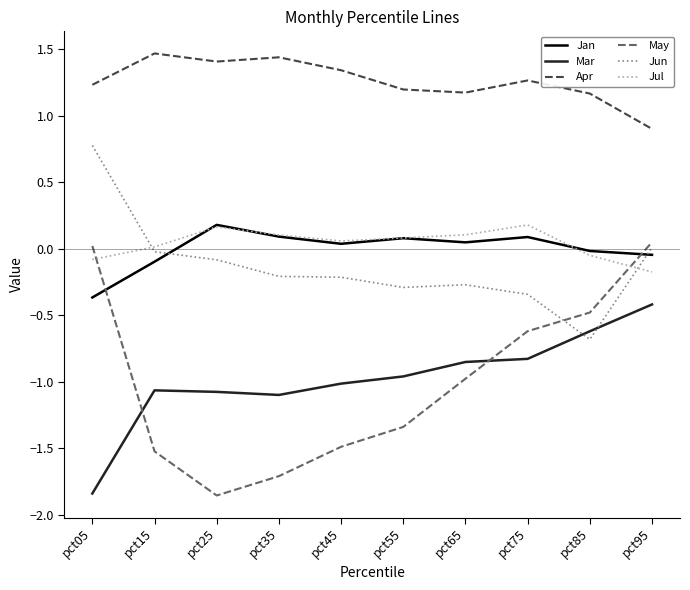

How many intersections are there between Mar and Jun?

2